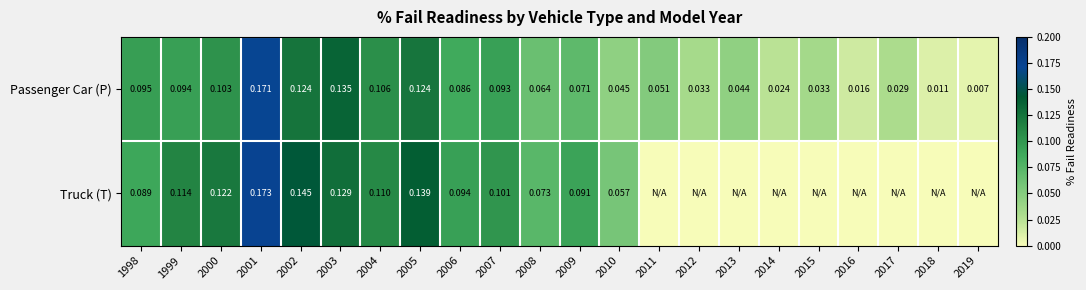

Rank the series at 2003 from highest to lowest value.

Passenger Car (P), Truck (T)